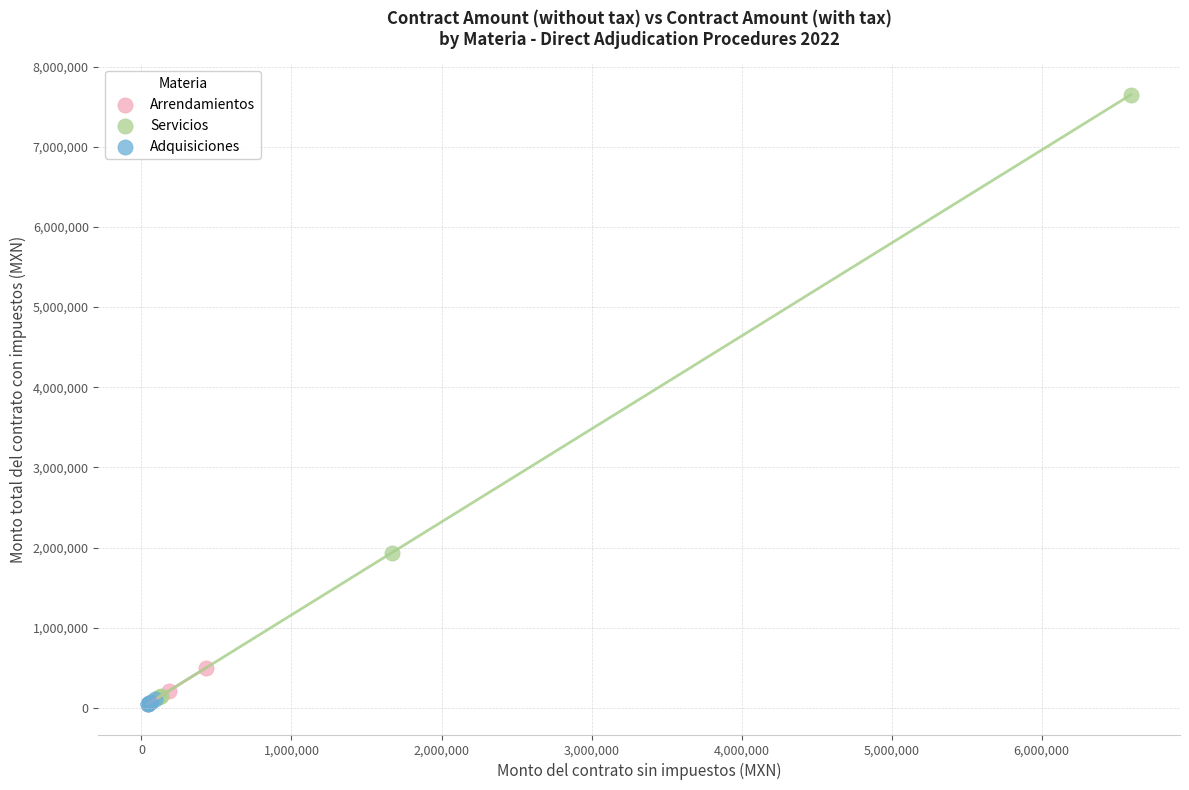

Which series has the largest Y range (max minus min)?

Servicios